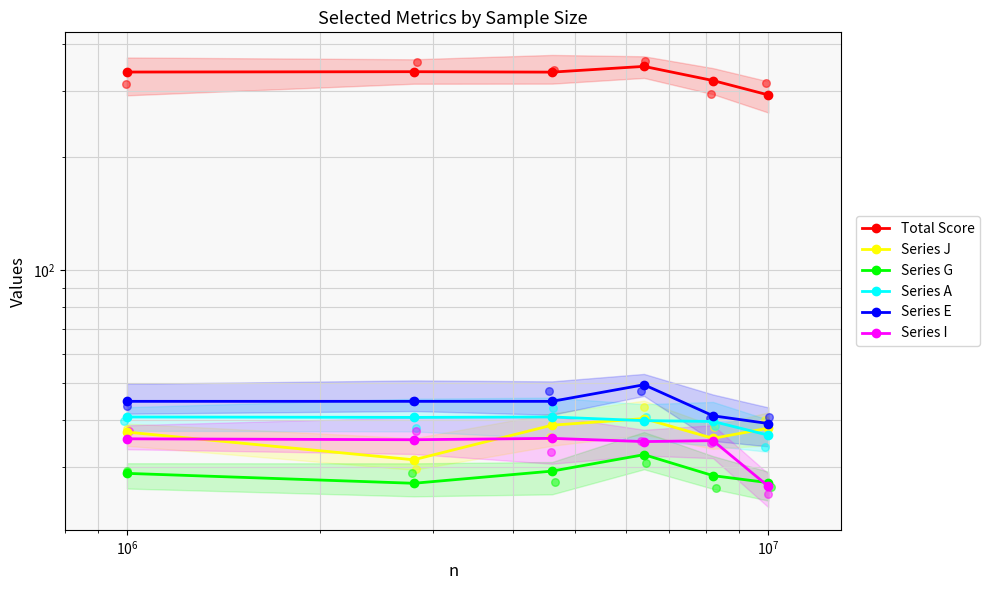

Which series contains the lowest Y value?

Series I